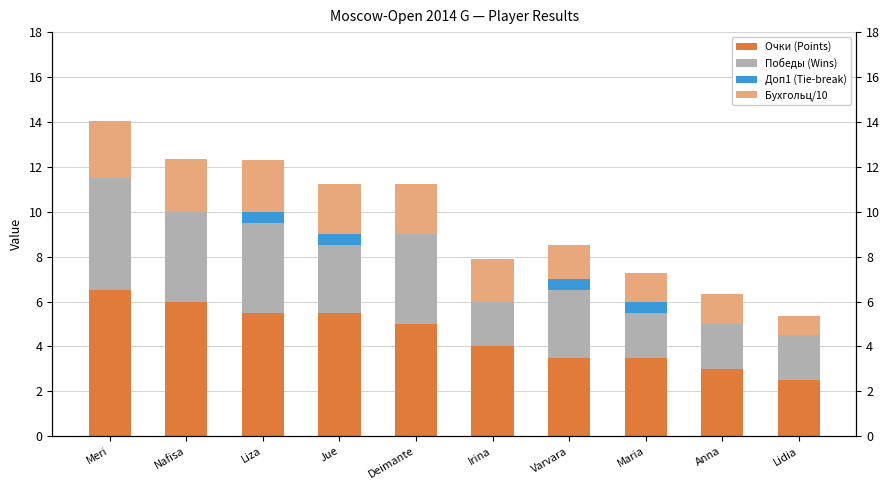

What is the difference between the highest and lowest values at Deimante?

5.0